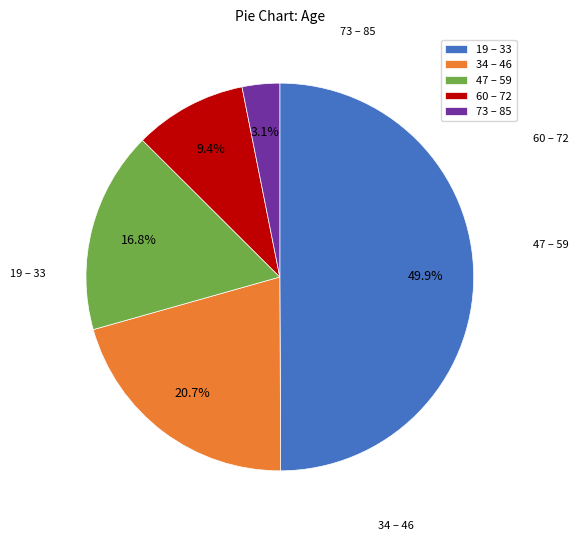

Rank the categories by value from lowest to highest.

73 – 85, 60 – 72, 47 – 59, 34 – 46, 19 – 33